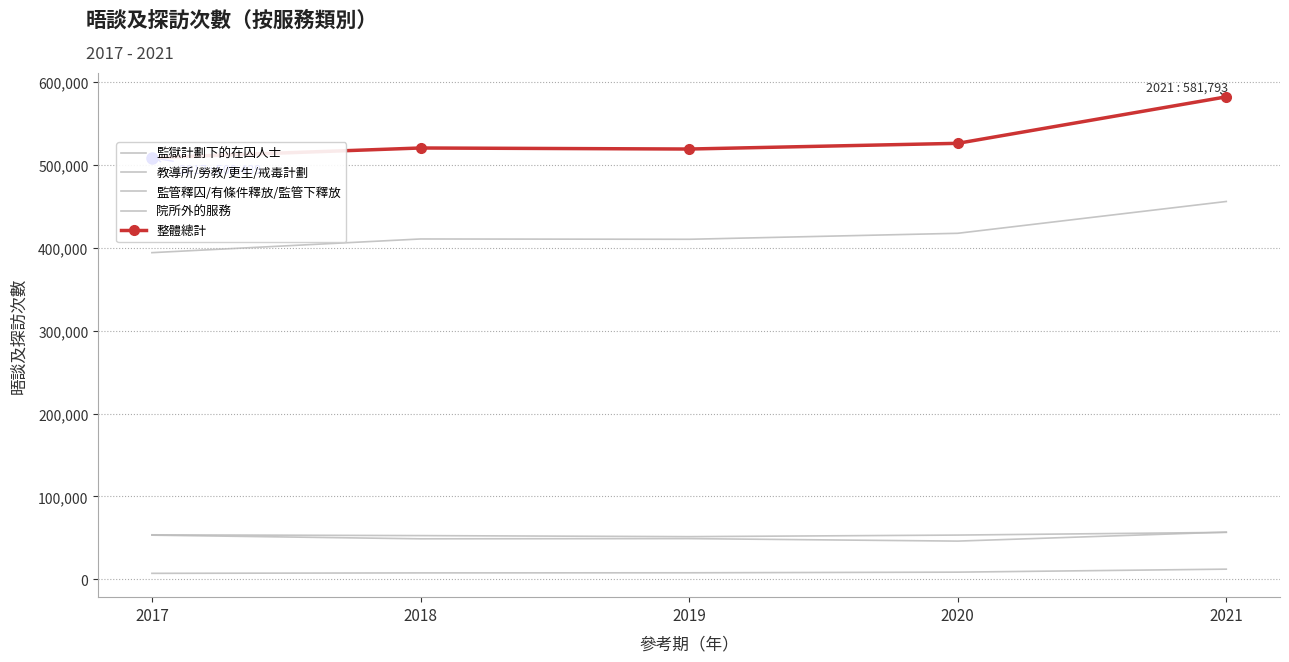

Which has a higher value, 2017 or 2021?

2021